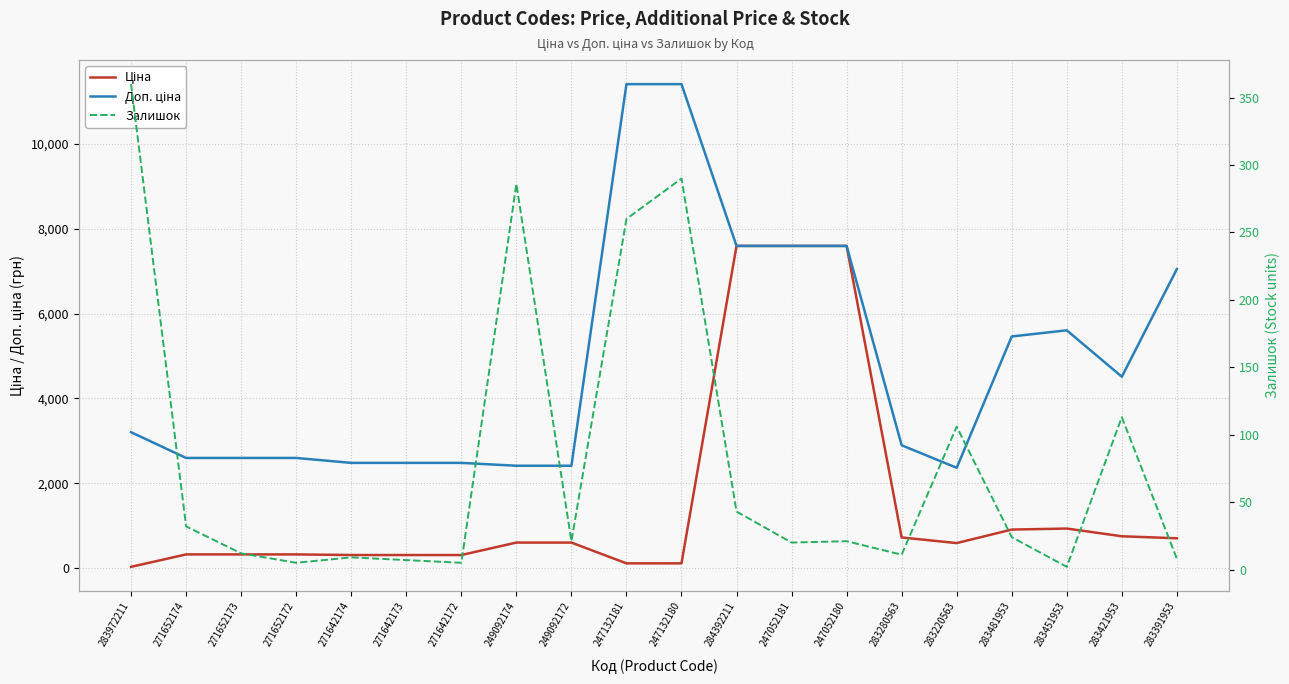

Where does the Залишок series first go above 21?

283972211